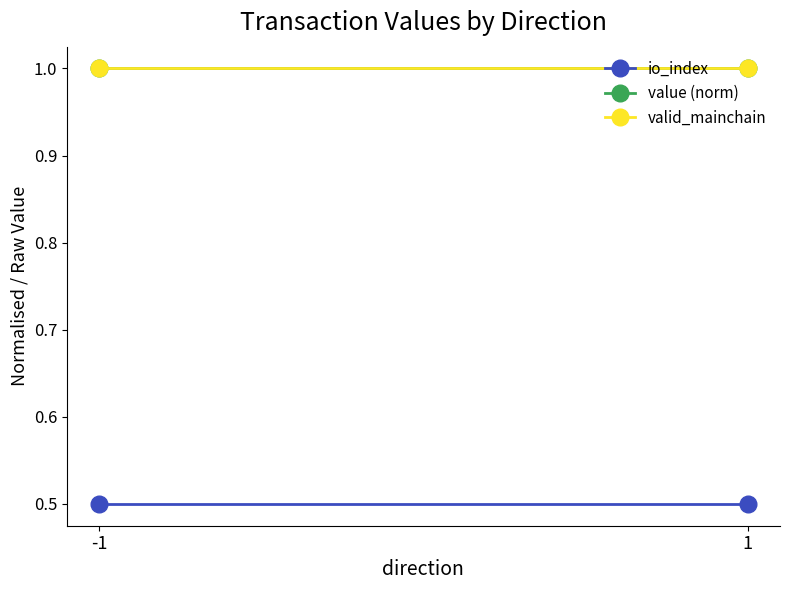

What is the total value across all series at -1?

2.5